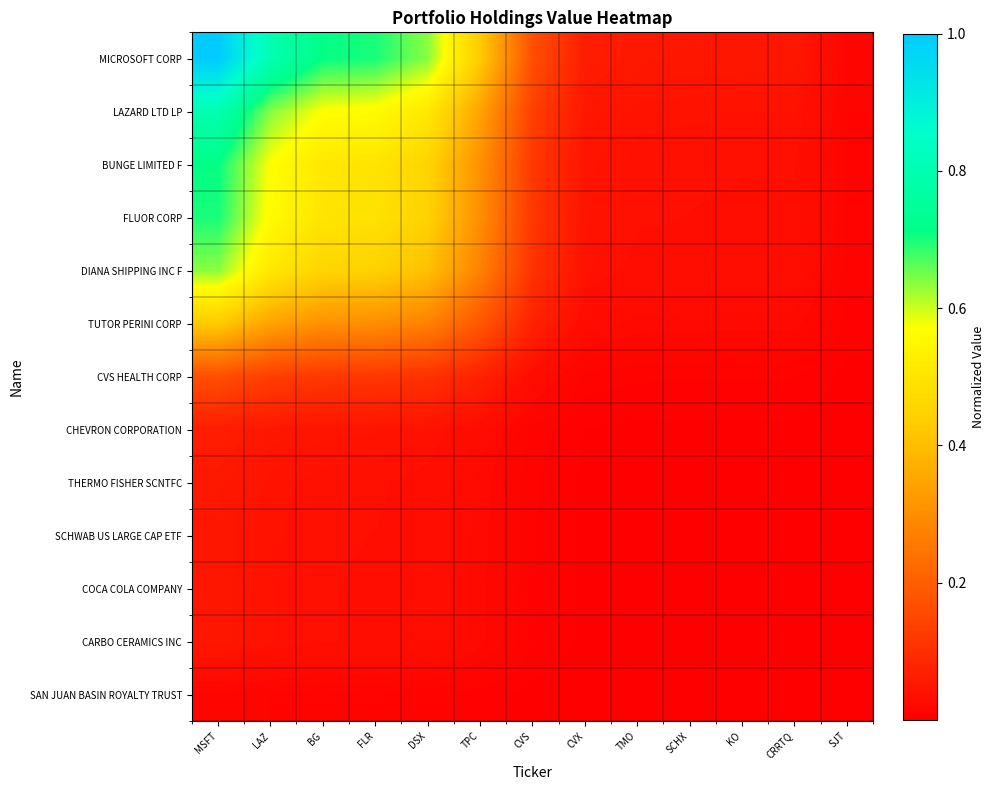

What is the total value across all series at SJT?

0.1